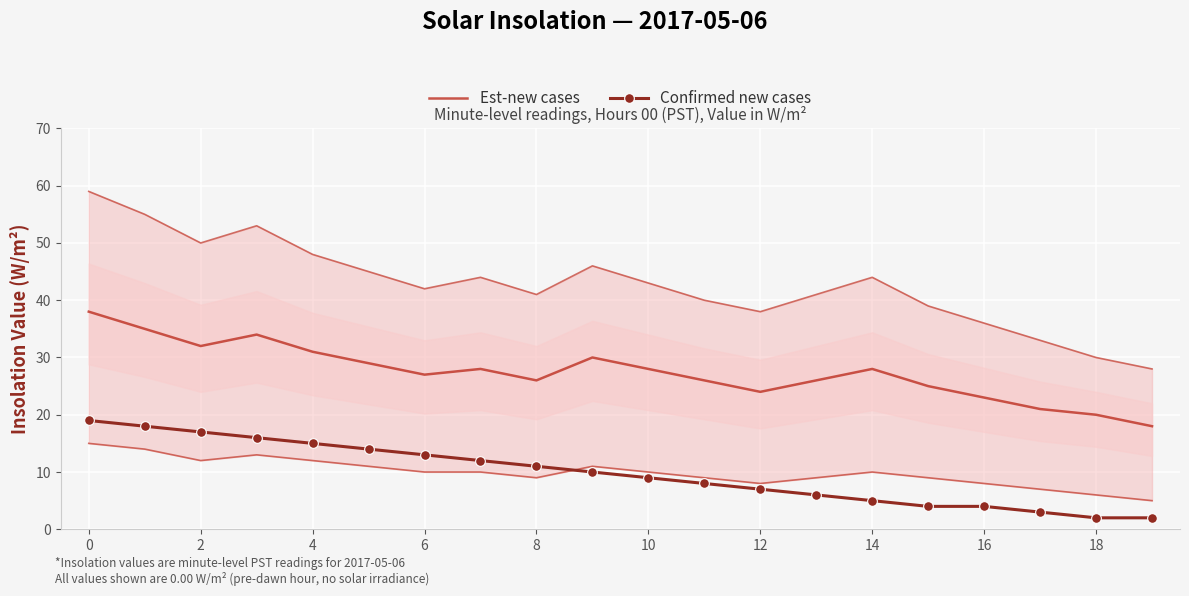

How many lines are shown in the chart?

2